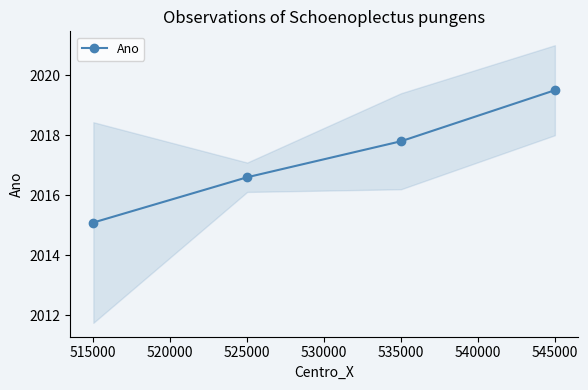

Does the chart have visible grid lines?

No